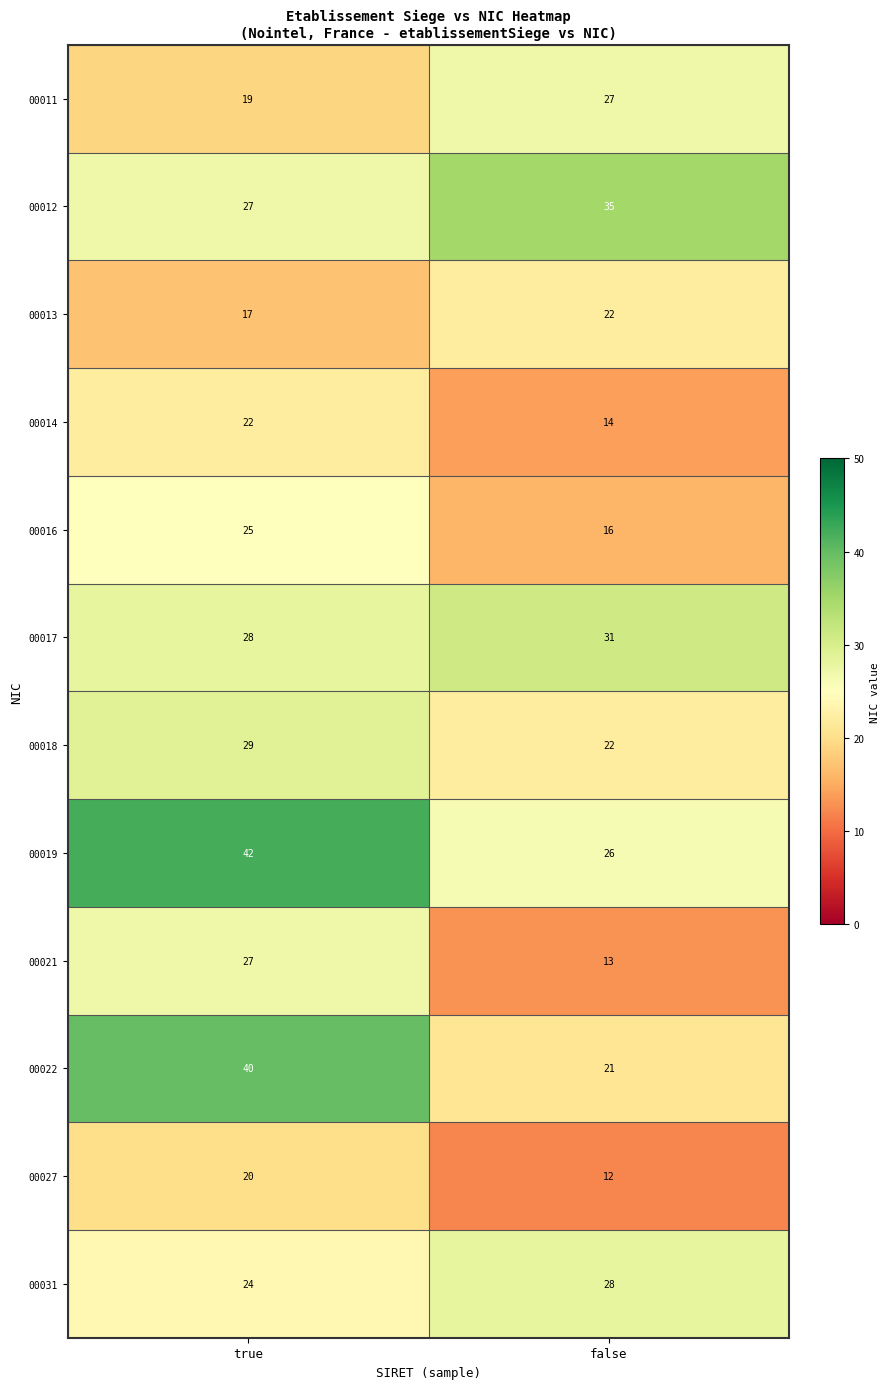

The value of 00016 at true is 39. True or false?

False